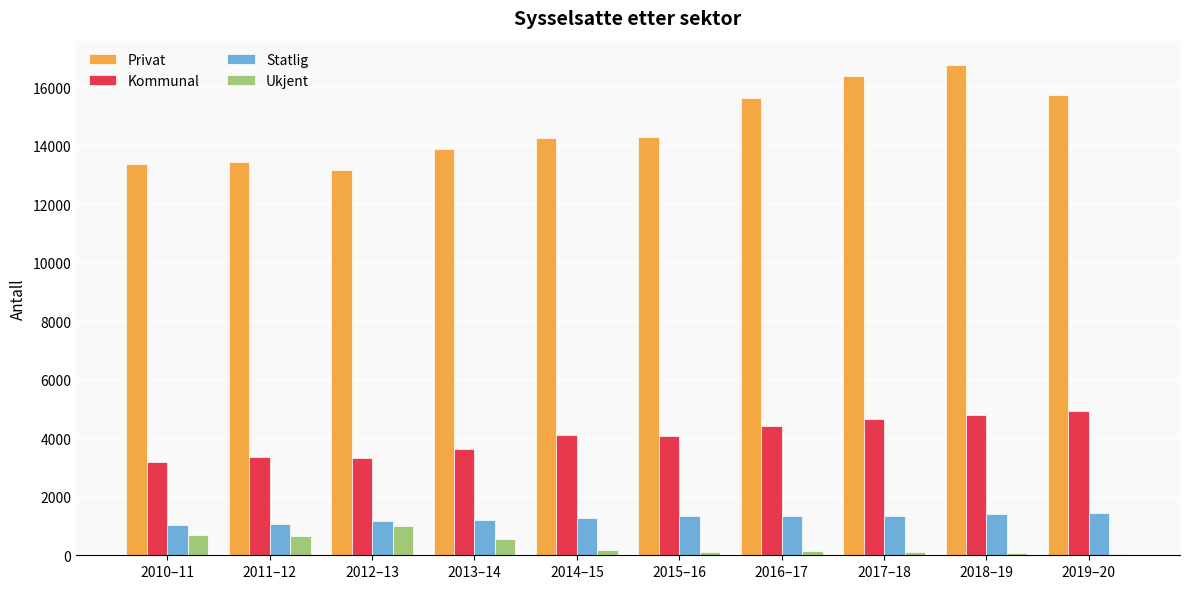

At which category does the chart reach its peak across all series?

2018–19